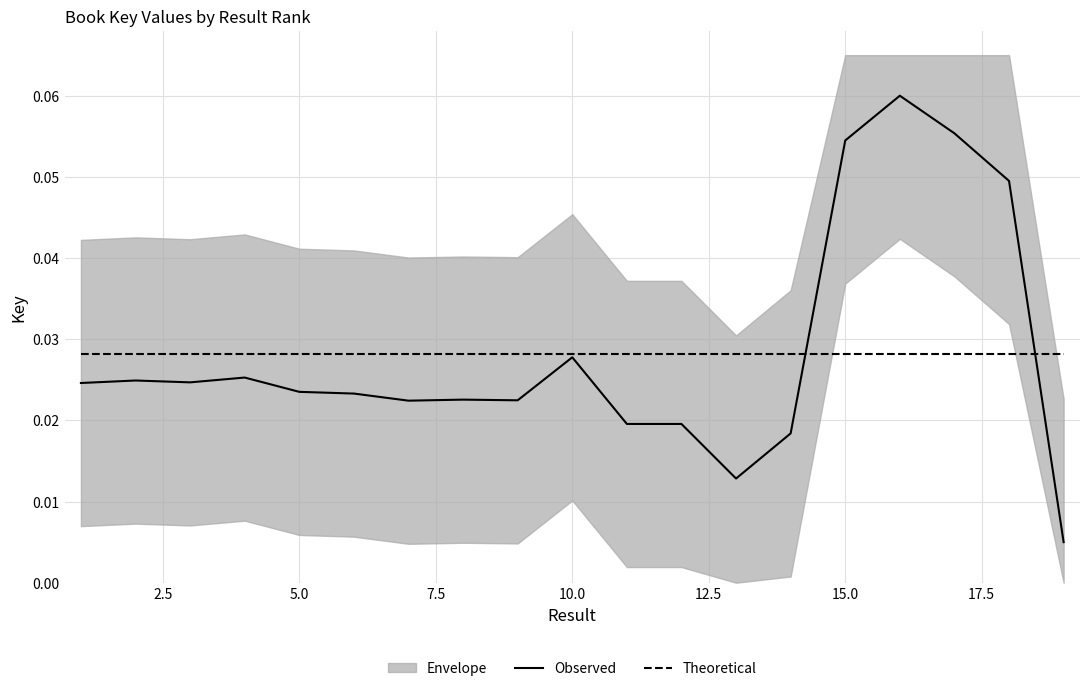

In Observed, how many points are higher than both neighbors (excluding endpoints)?

5